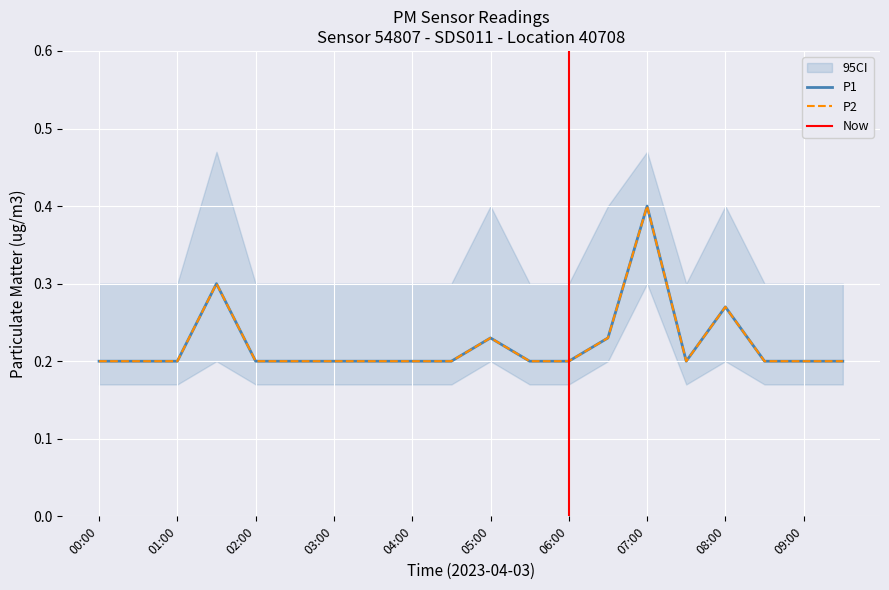

True or false: P1 has a value of 0.3 at 05:00.

False